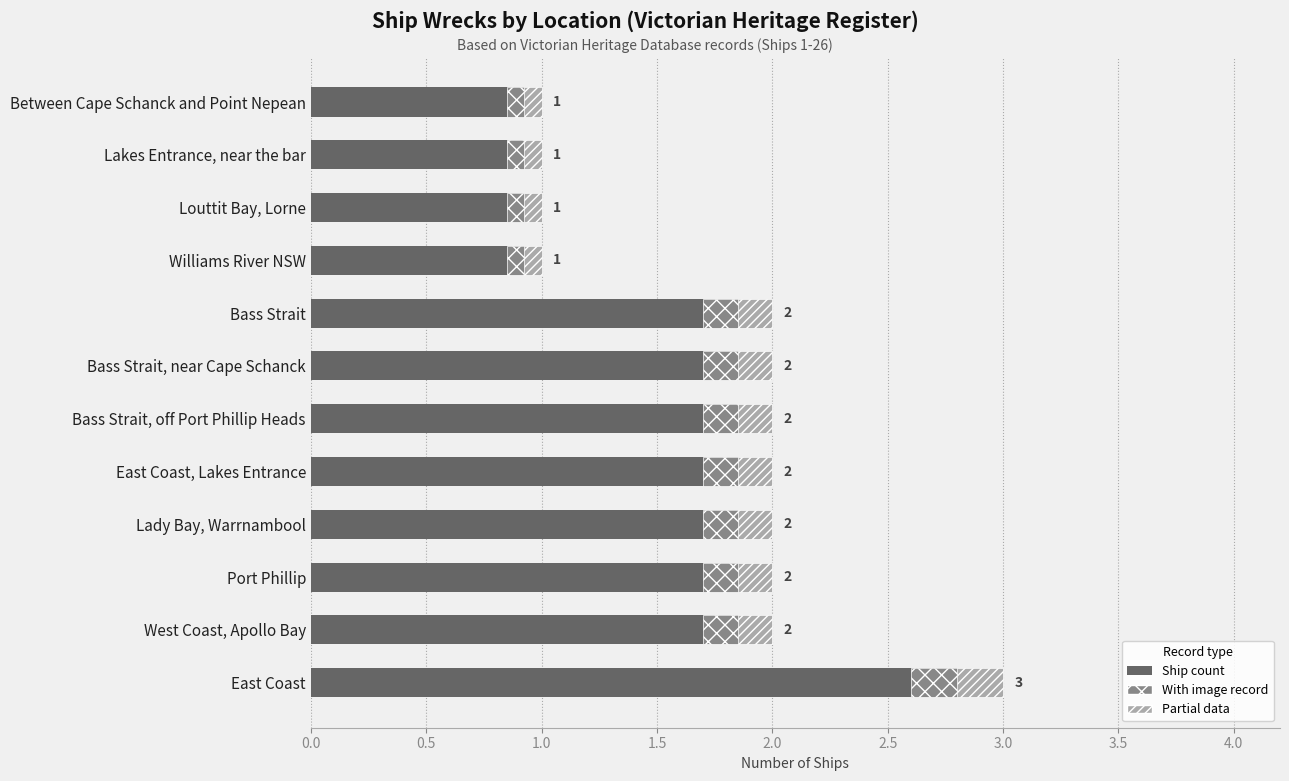

The value at East Coast, Lakes Entrance is 1. True or false?

False